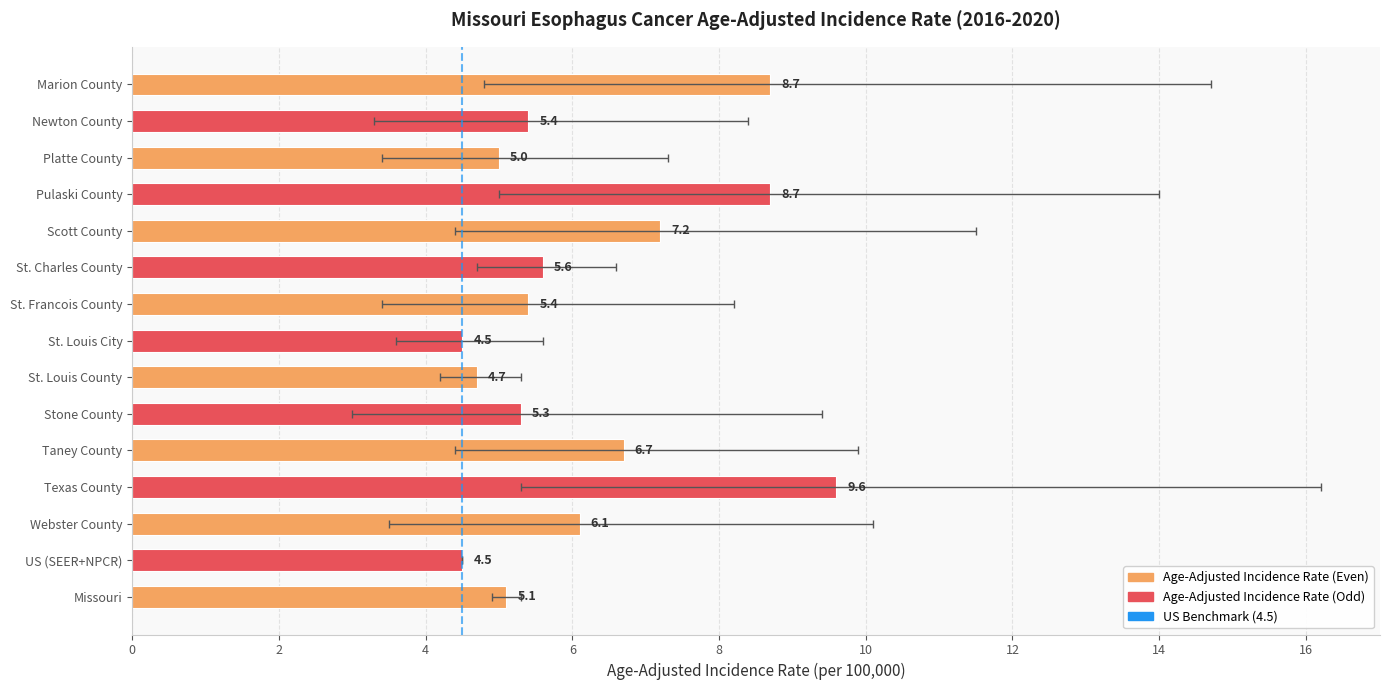

List the labels in order of value, largest first.

Texas County, Pulaski County, Marion County, Scott County, Taney County, Webster County, St. Charles County, St. Francois County, Newton County, Stone County, Missouri, Platte County, St. Louis County, US (SEER+NPCR), St. Louis City